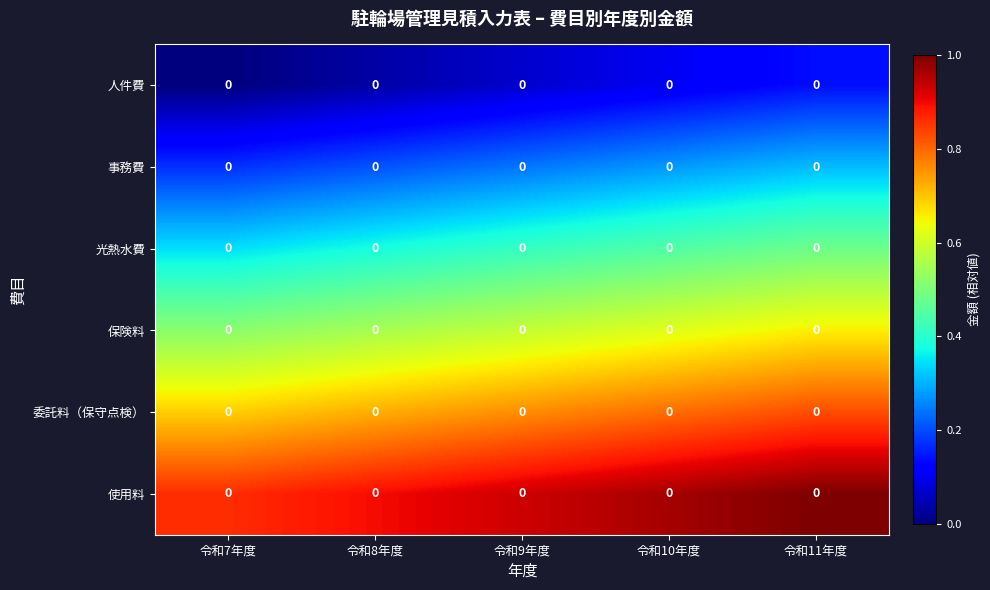

The 人件費 series shows 0.1 at 令和11年度. True or false?

True